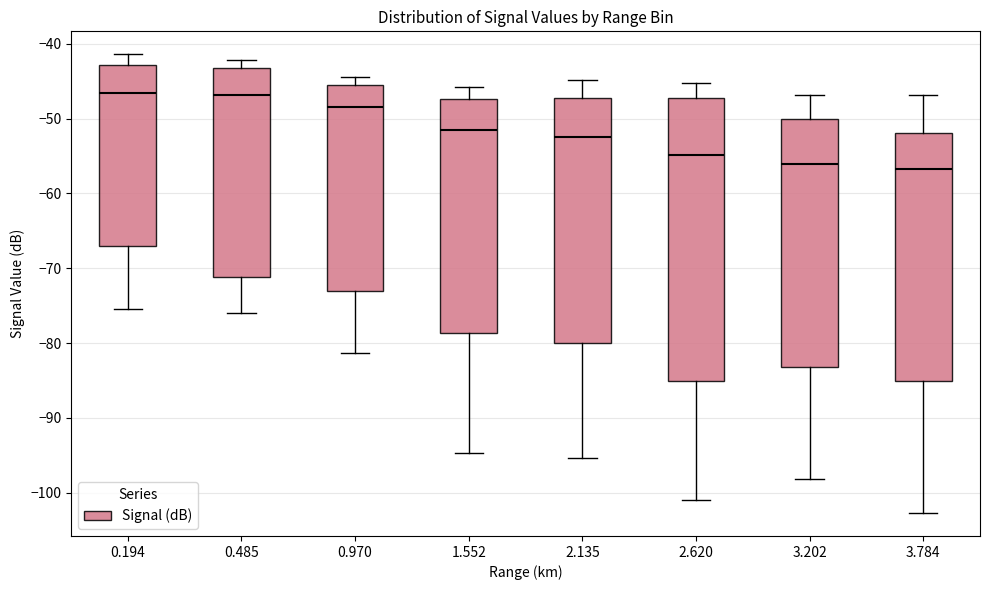

Reading left to right, transcribe this box plot: for each box, give where its median line is, the range the box spans, and where its two whiskers end, as read against the y-axis. The values are not printed on the chart, so give them approximately, as read against the axis.

0.194: median -47, box -67 to -43, whiskers -75 to -41
0.485: median -47, box -71 to -43, whiskers -76 to -42
0.970: median -48, box -73 to -45, whiskers -81 to -44
1.552: median -51, box -79 to -47, whiskers -95 to -46
2.135: median -52, box -80 to -47, whiskers -95 to -45
2.620: median -55, box -85 to -47, whiskers -101 to -45
3.202: median -56, box -83 to -50, whiskers -98 to -47
3.784: median -57, box -85 to -52, whiskers -103 to -47